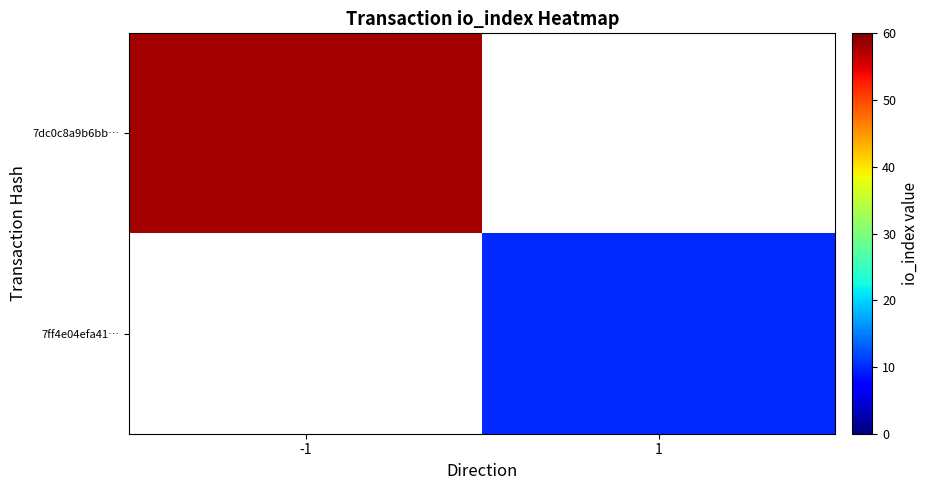

The value of 7dc0c8a9b6bb… at -1 is 80.7. True or false?

False